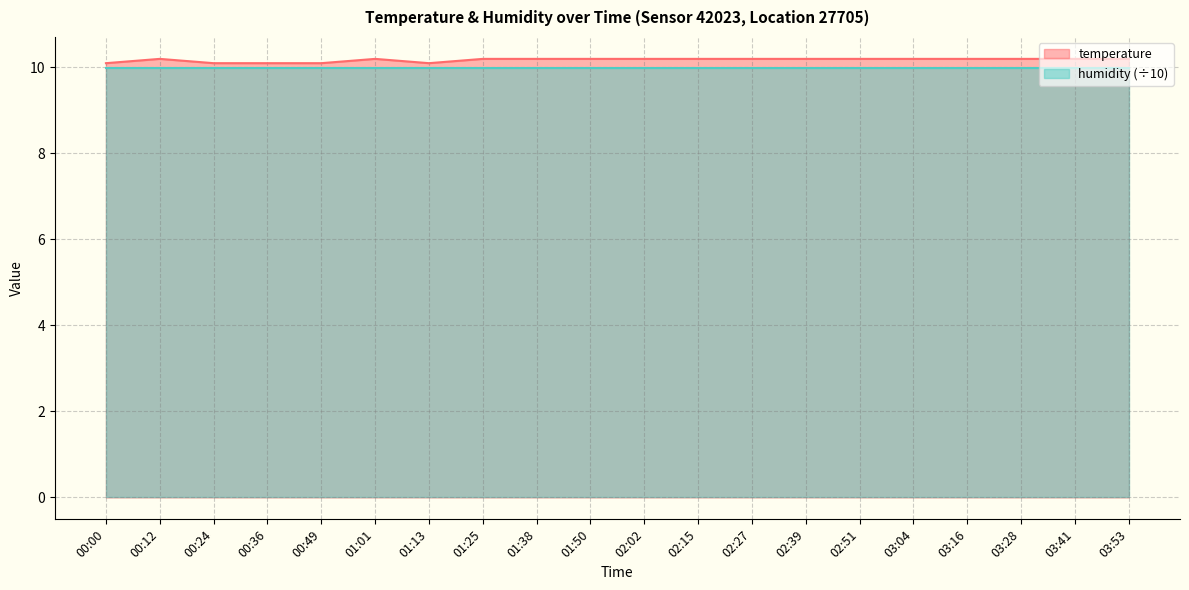

Does the chart have visible grid lines?

Yes